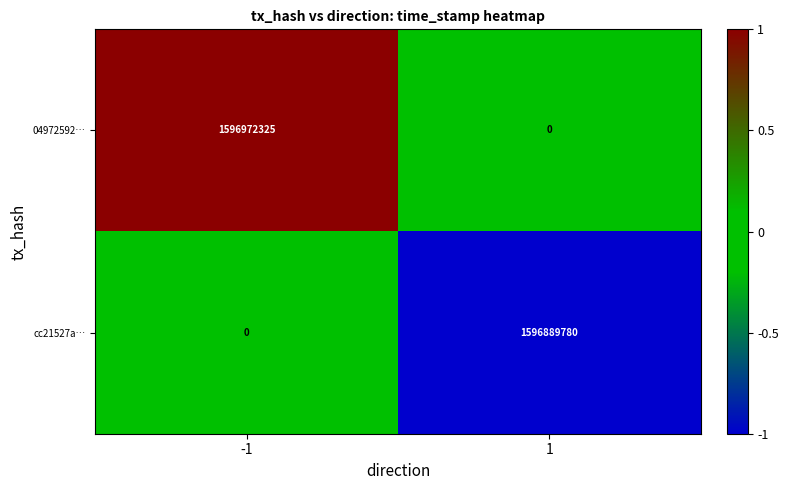

What is the sum of all 04972592… values?

1596972325